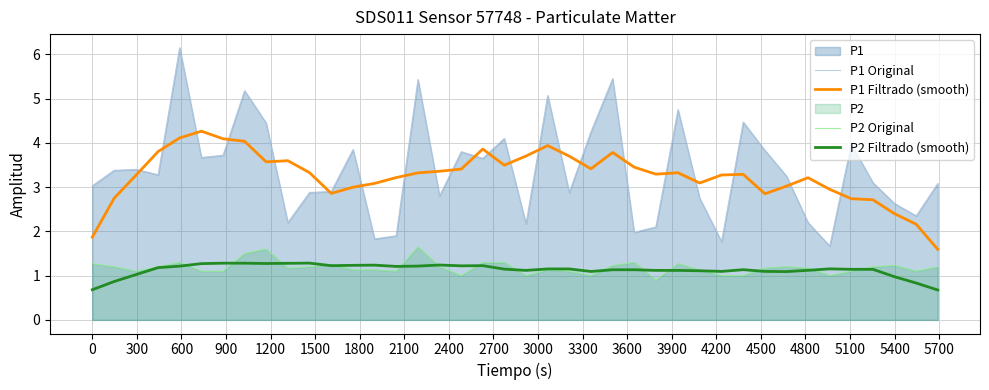

What is the lowest value of the P2 Original series?

0.9